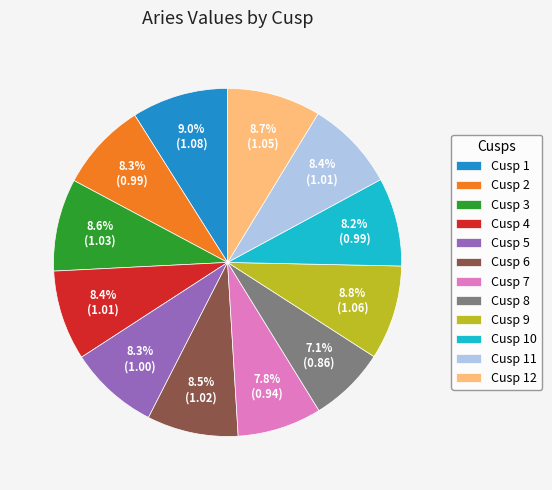

Is it true that Cusp 8 is 1% of the pie?

False